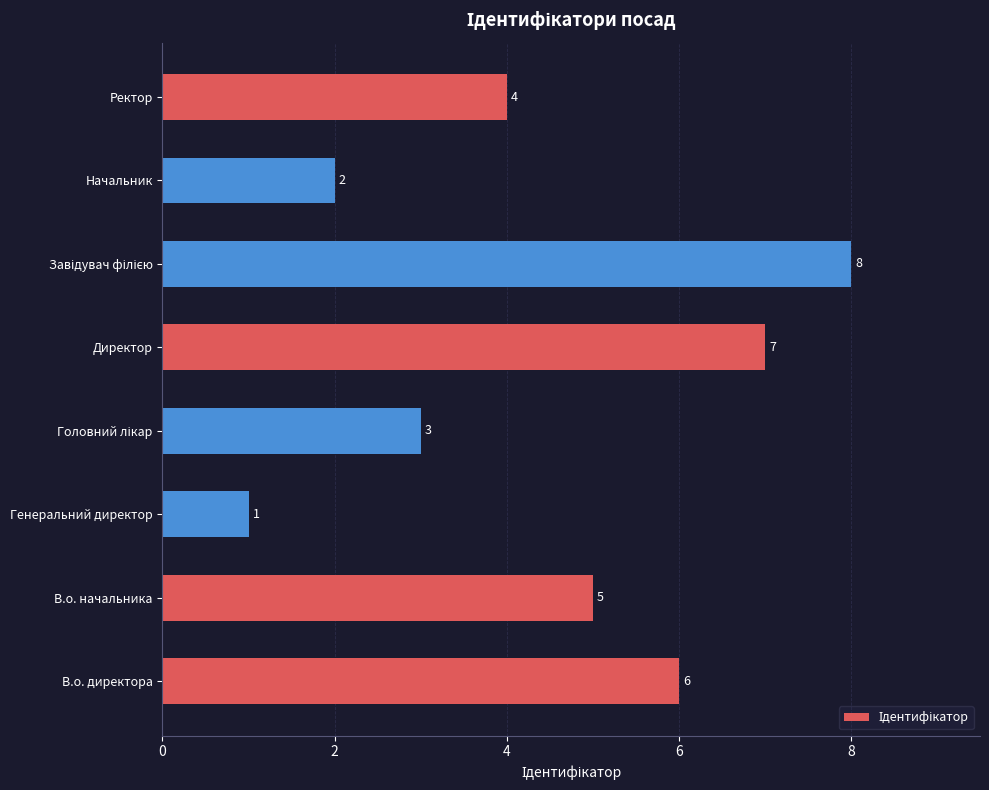

How many values are between 3 and 7?

5